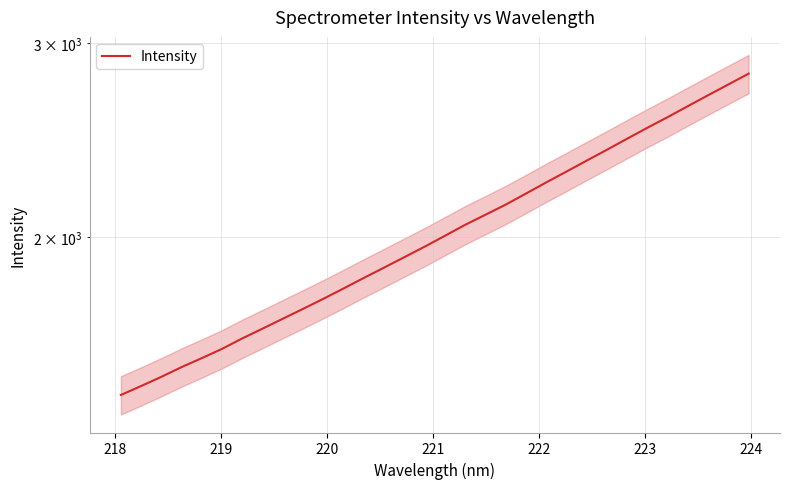

How many distinct data groups are displayed?

1